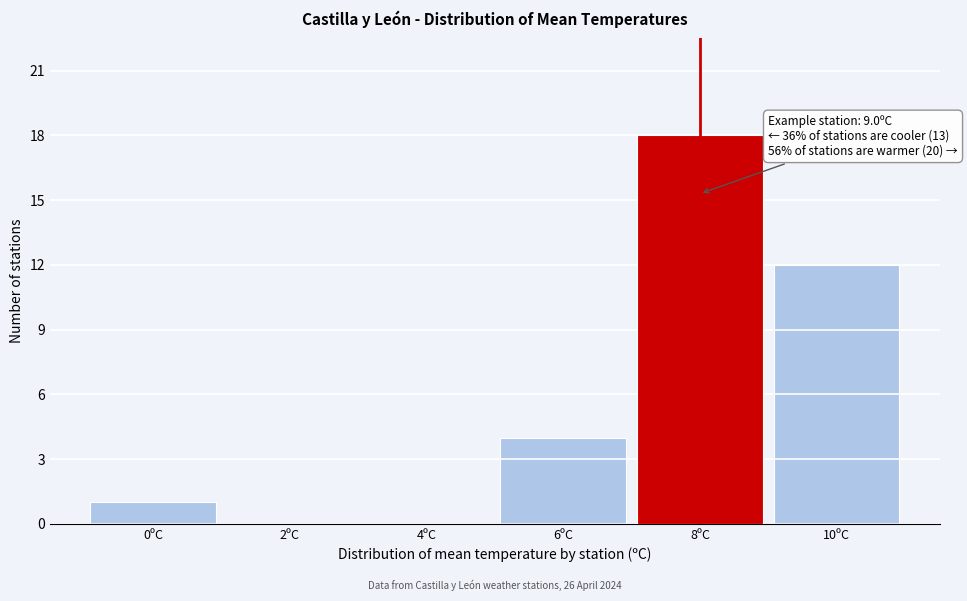

Reading left to right, what are all the values shown in this chart?

0ºC=1	2ºC=0	4ºC=0	6ºC=4	8ºC=18	10ºC=12